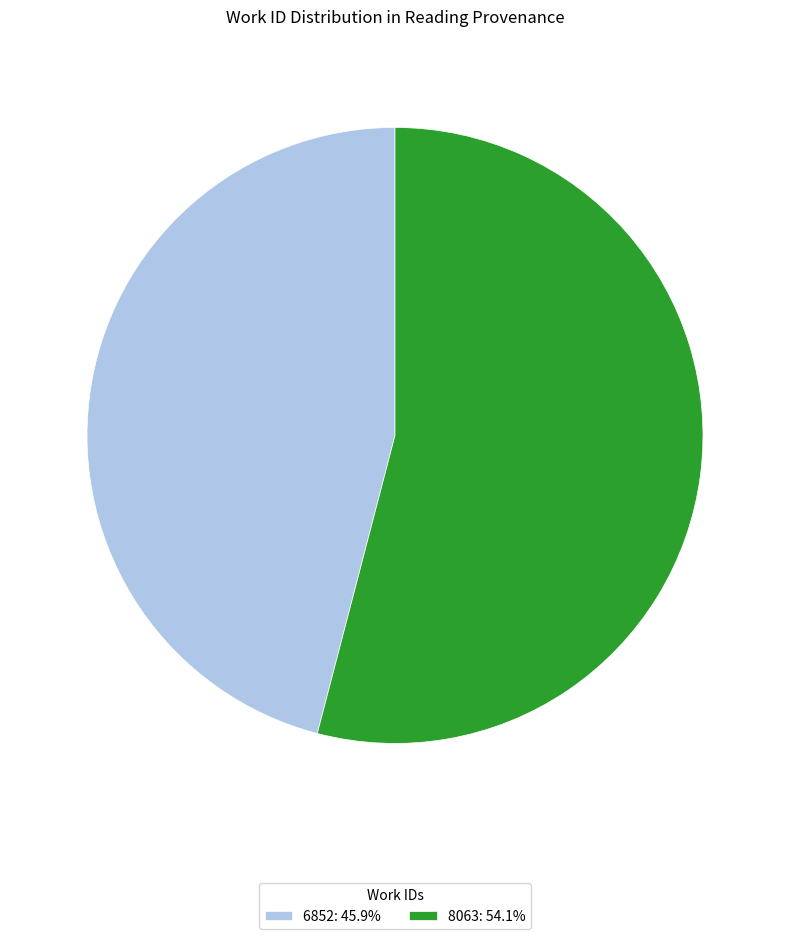

Is it true that 6852 is 34% of the pie?

False